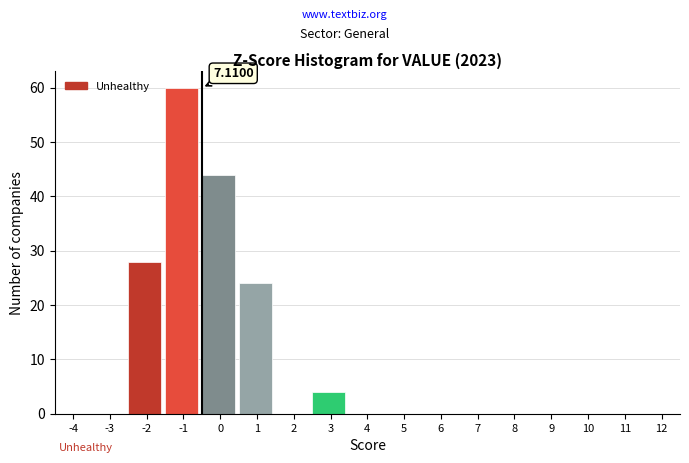

What is the sum of all values?

160